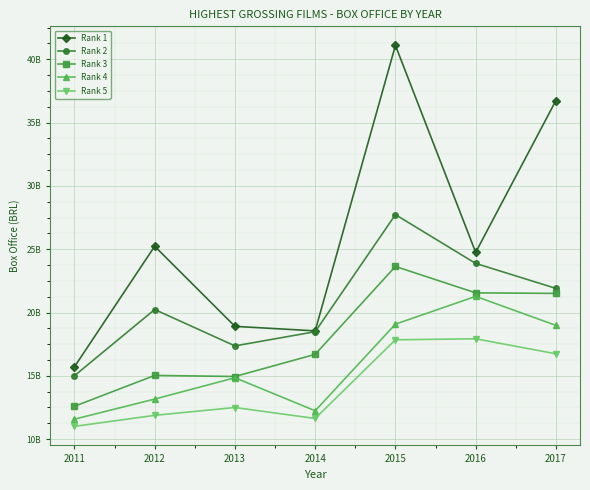

How many interior local valleys does the Rank 1 series have?

2